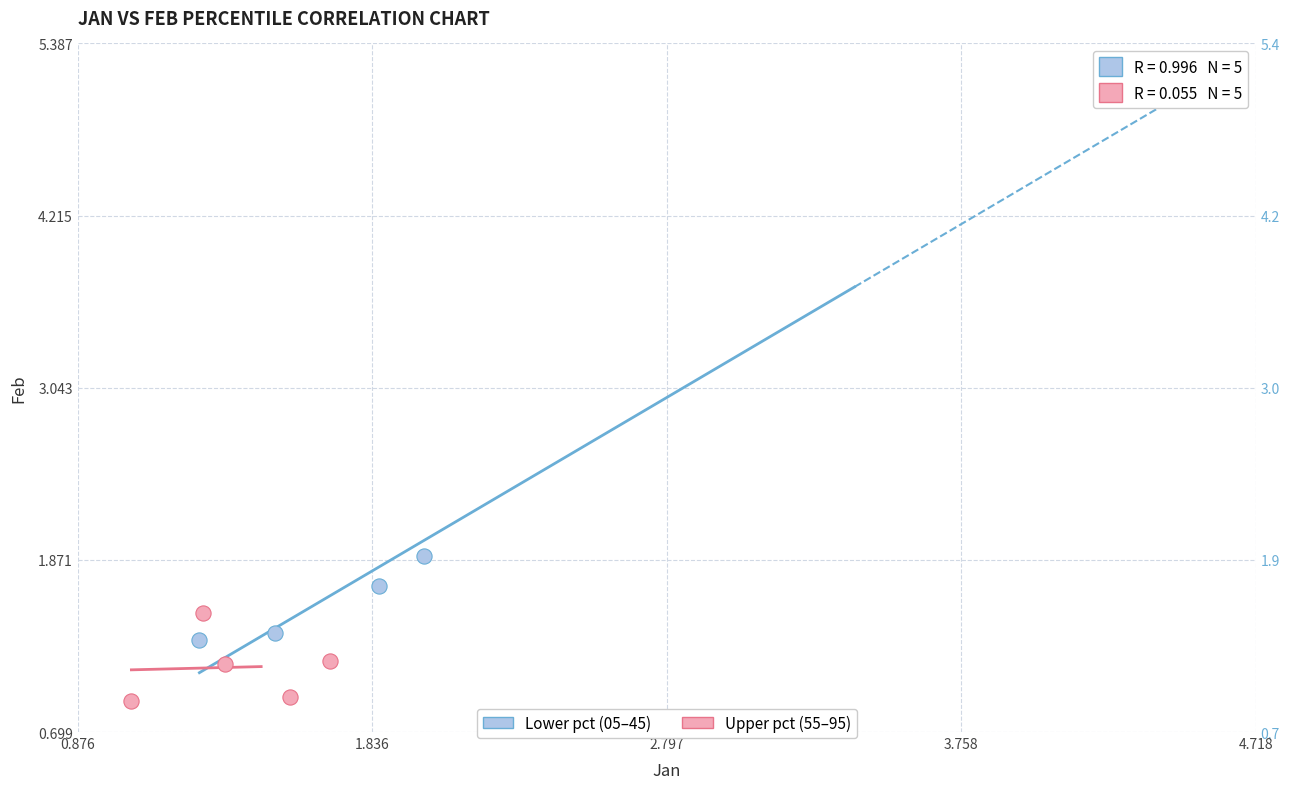

Which series contains the lowest Y value?

Upper pct (55–95)